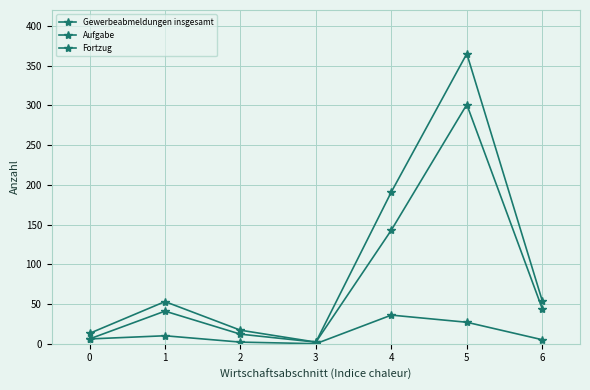

What is the difference between the maximum and minimum values in the Aufgabe series?

299